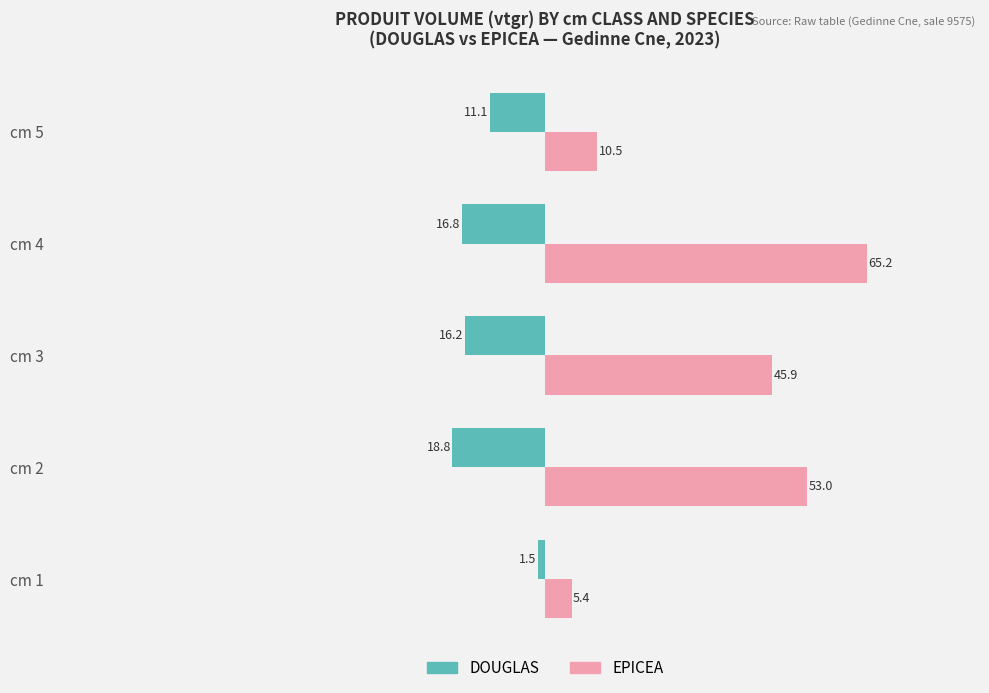

Rank the series by their maximum value, from lowest to highest.

DOUGLAS, EPICEA